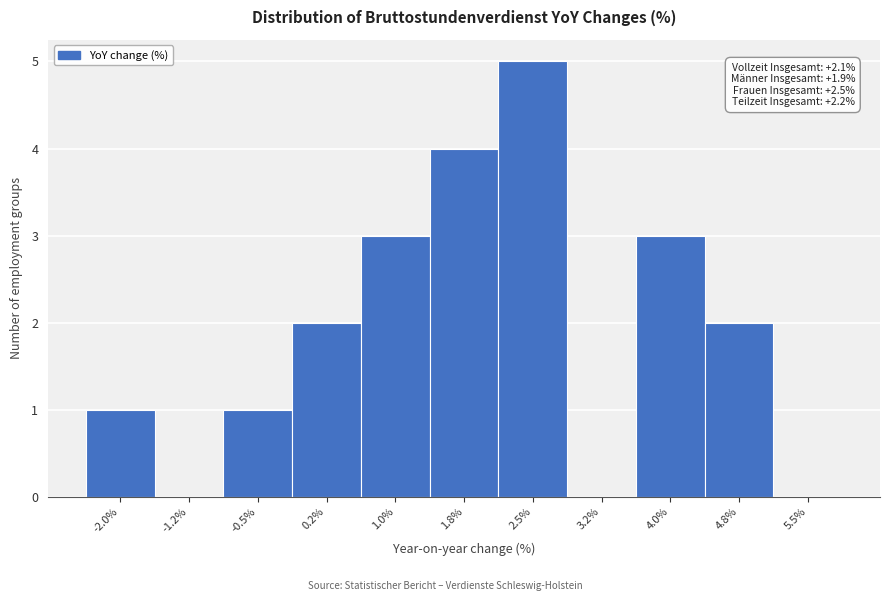

Reading right to left, list all the values displayed in this chart.

5.5%=0	4.8%=2	4.0%=3	3.2%=0	2.5%=5	1.8%=4	1.0%=3	0.2%=2	-0.5%=1	-1.2%=0	-2.0%=1